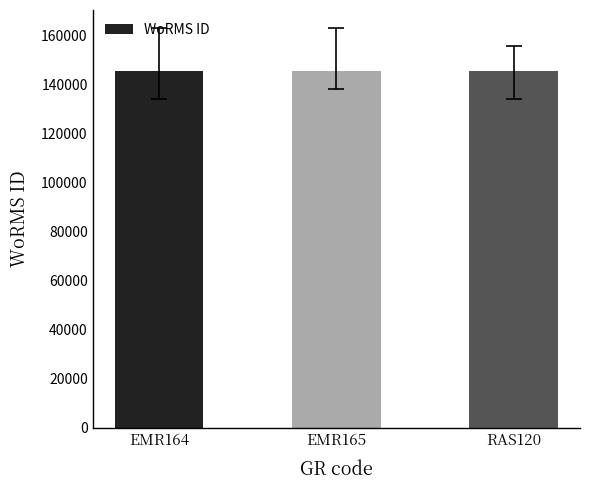

What is the smallest value displayed?

145503